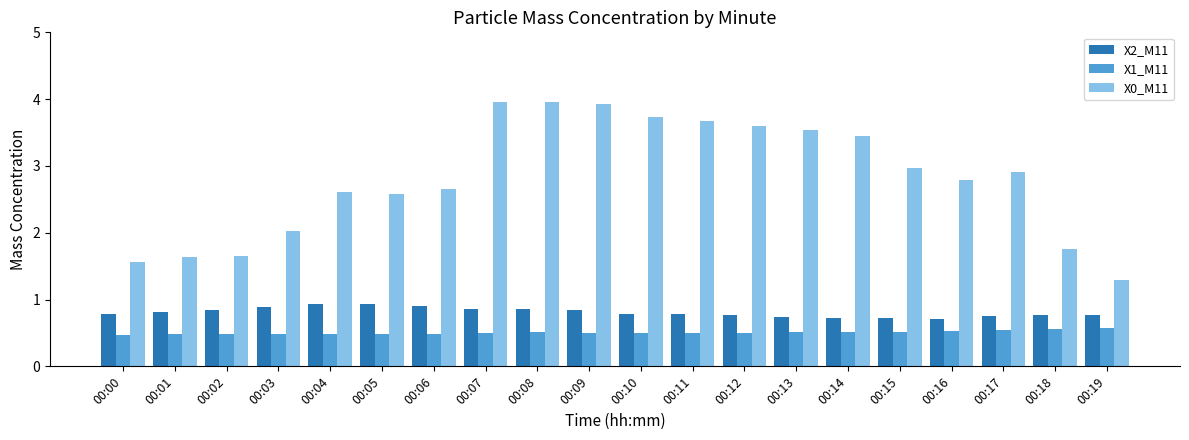

What is the value of the X0_M11 bar at the 19th from the left?

1.8